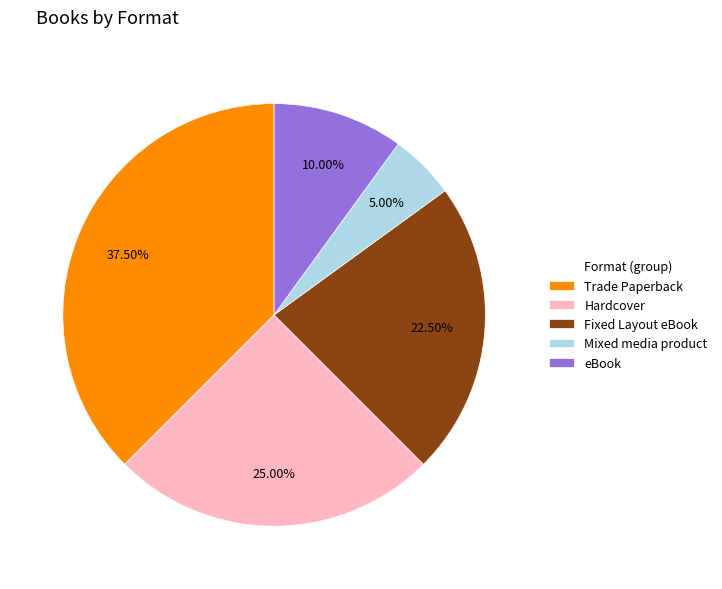

What is the largest slice in the pie chart?

Trade Paperback